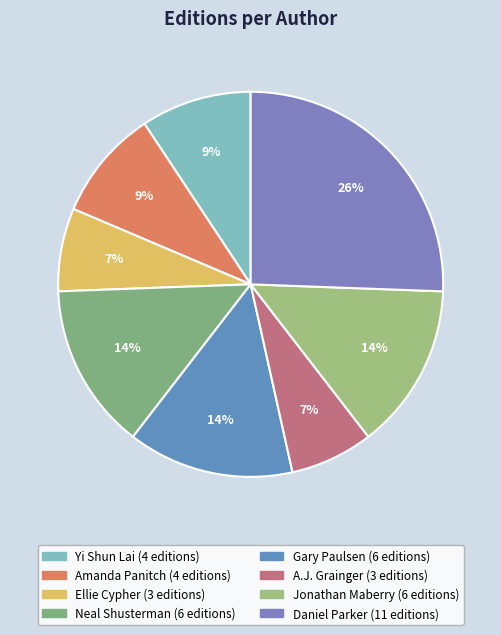

To the nearest percent, what portion does Neal Shusterman represent?

14%